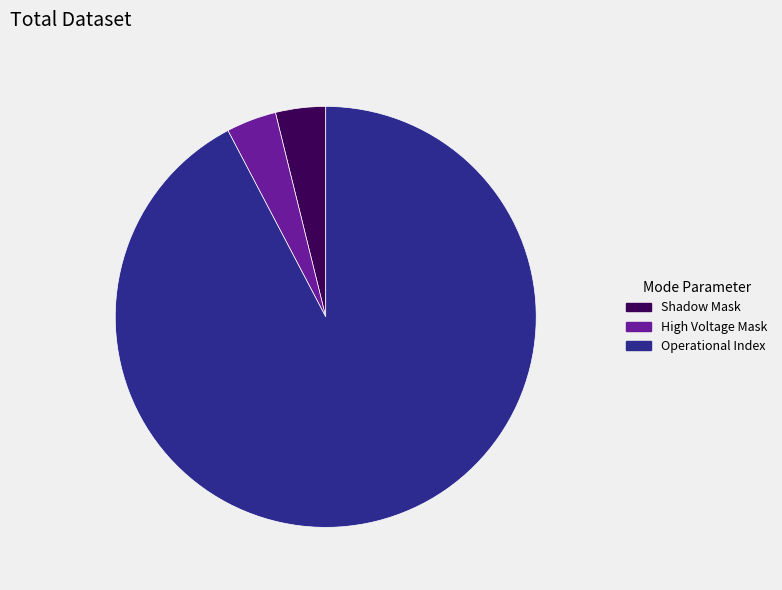

The Shadow Mask slice represents 4% of the pie. True or false?

True